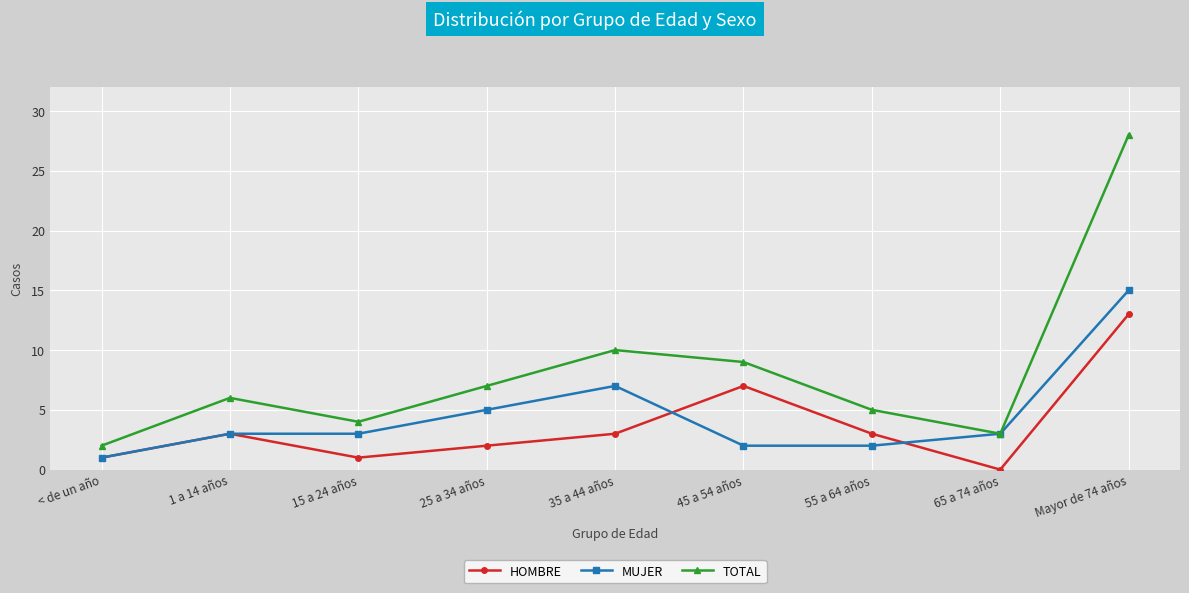

True or false: TOTAL has a value of 6 at 1 a 14 años.

True